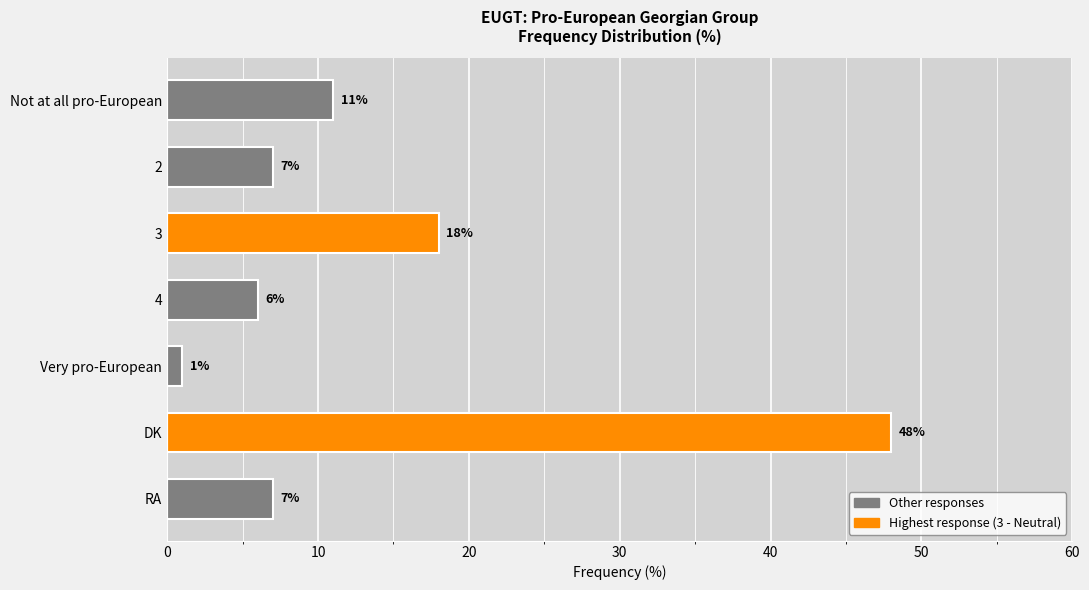

Reading top to bottom, transcribe all the data shown in this chart.

11	7	18	6	1	48	7